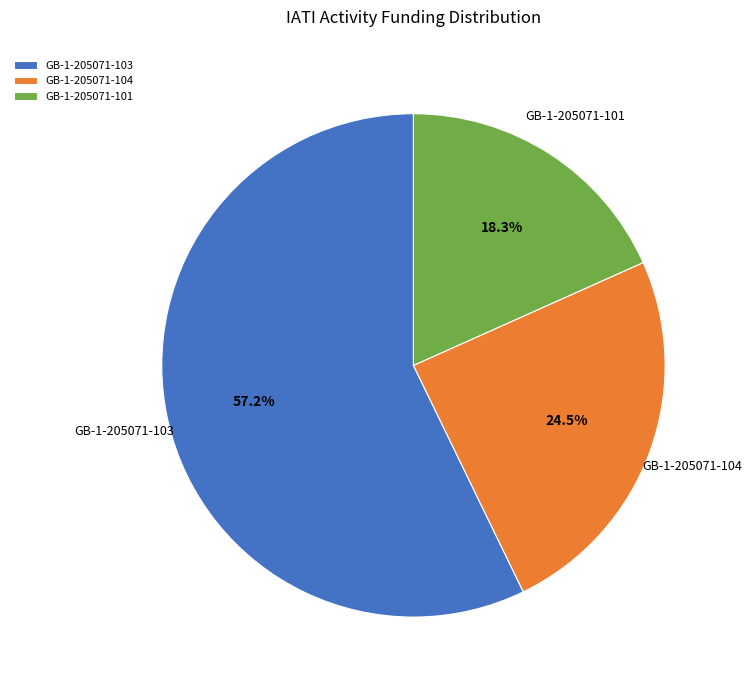

To the nearest percent, what portion does GB-1-205071-103 represent?

57%